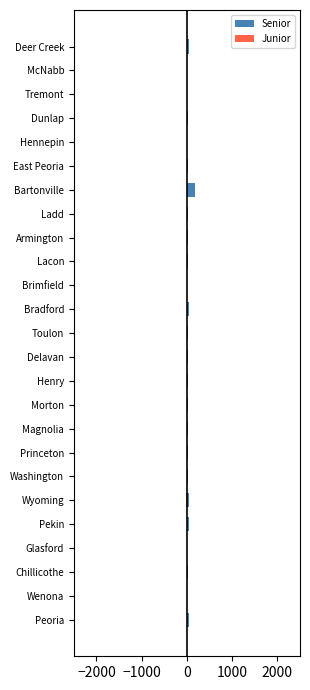

What are all the series names shown in the legend?

Senior, Junior